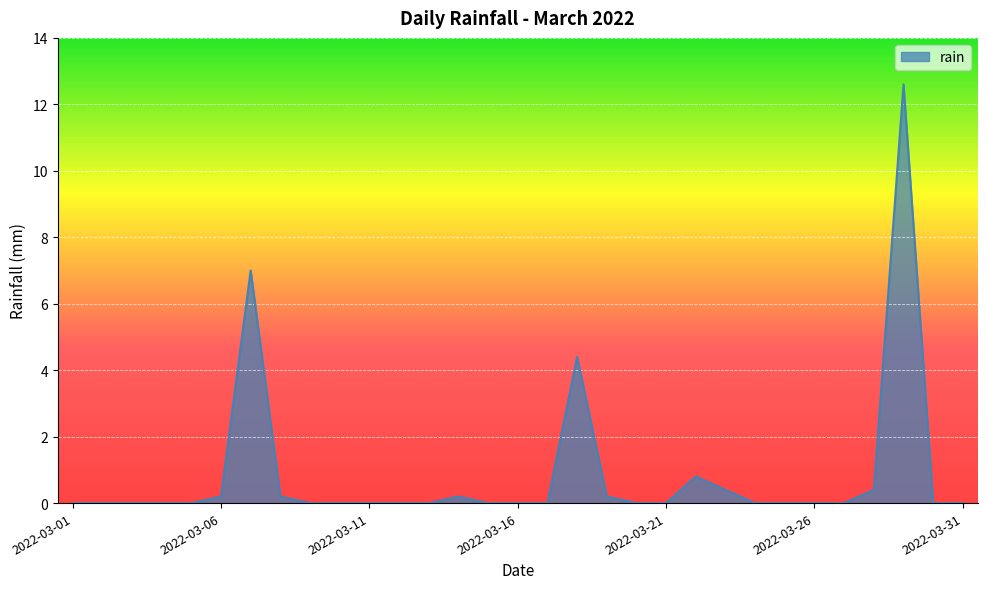

What is the difference between the maximum and minimum values?

12.6